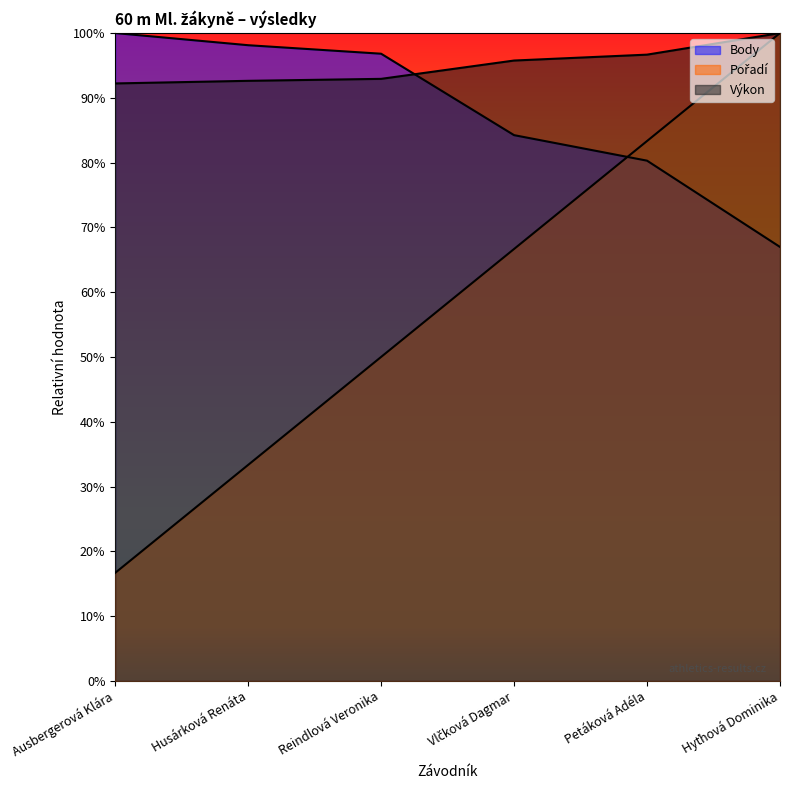

Does the chart have visible grid lines?

No